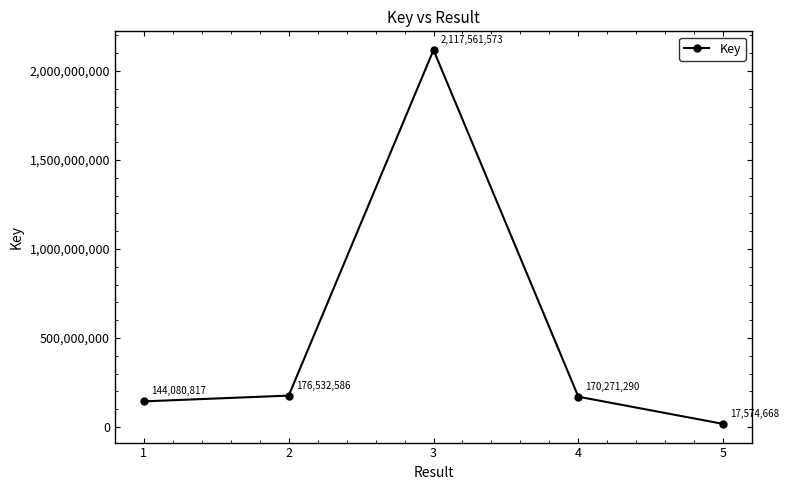

Reading right to left, extract all data points from this chart.

5=17574668	4=170271290	3=2117561573	2=176532586	1=144080817